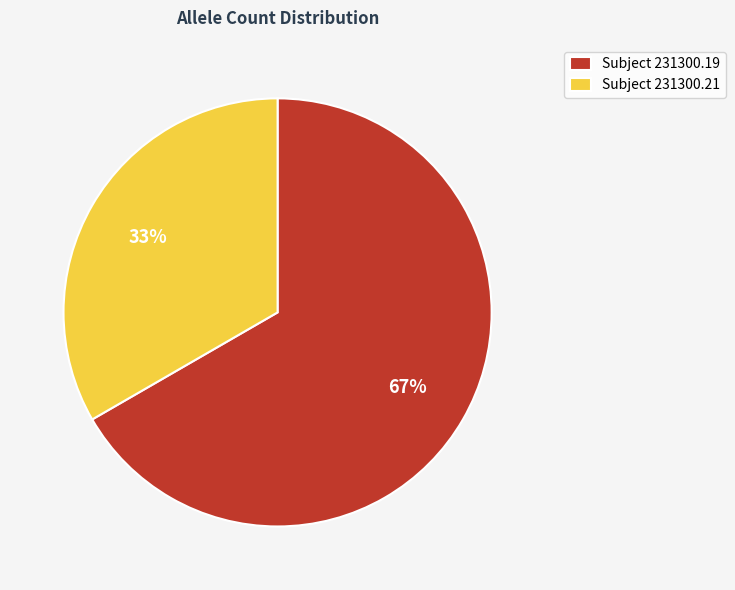

What percentage is the Subject 231300.19 slice, to the nearest percent?

67%